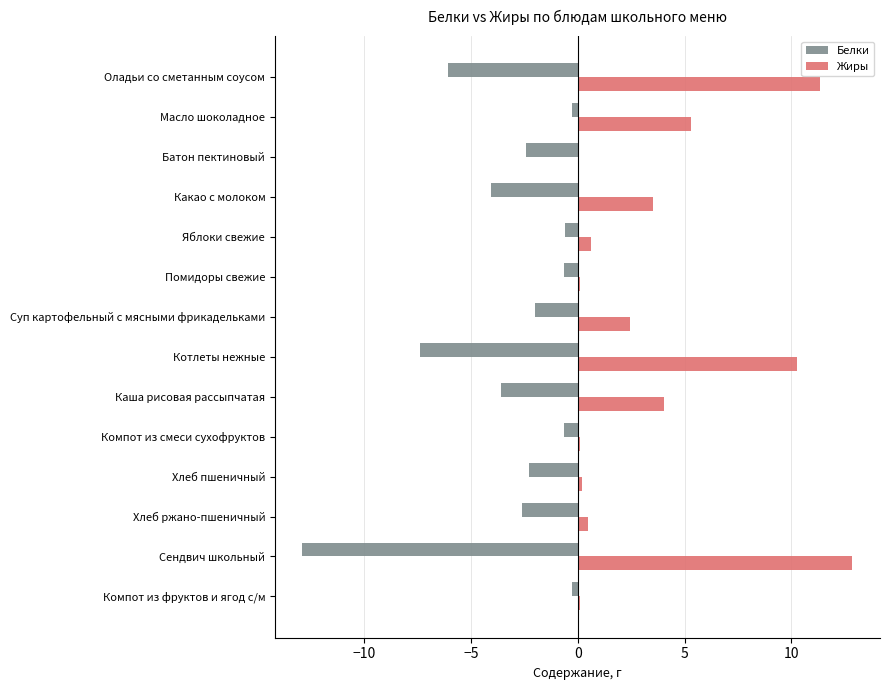

What are all the series names shown in the legend?

Белки, Жиры